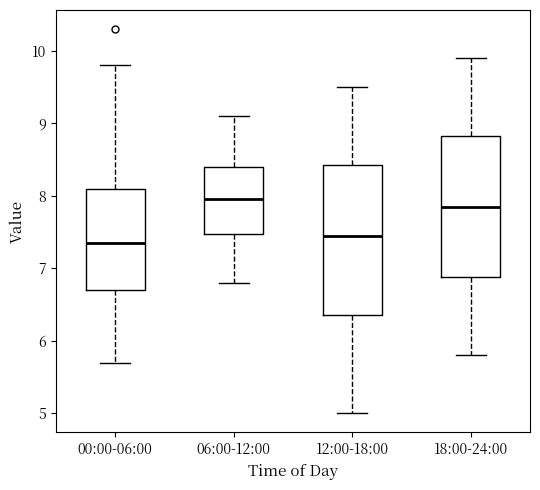

Reading left to right, transcribe this box plot: for each box, give where its median line is, the range the box spans, and where its two whiskers end, as read against the y-axis. The values are not printed on the chart, so give them approximately, as read against the axis.

00:00-06:00: median 7.4, box 6.7 to 8.1, whiskers 5.7 to 9.8
06:00-12:00: median 8.0, box 7.5 to 8.4, whiskers 6.8 to 9.1
12:00-18:00: median 7.5, box 6.4 to 8.4, whiskers 5.0 to 9.5
18:00-24:00: median 7.9, box 6.9 to 8.8, whiskers 5.8 to 9.9